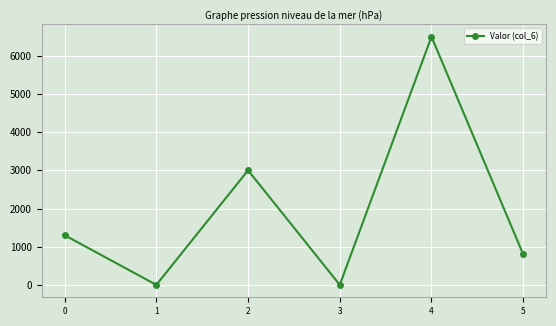

What is the value of the 5th point from the left?

6500.0